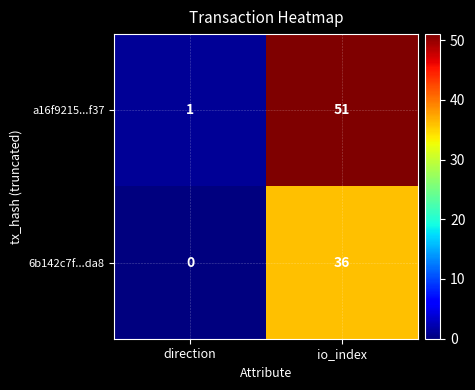

At how many categories does at least one series exceed 2?

1